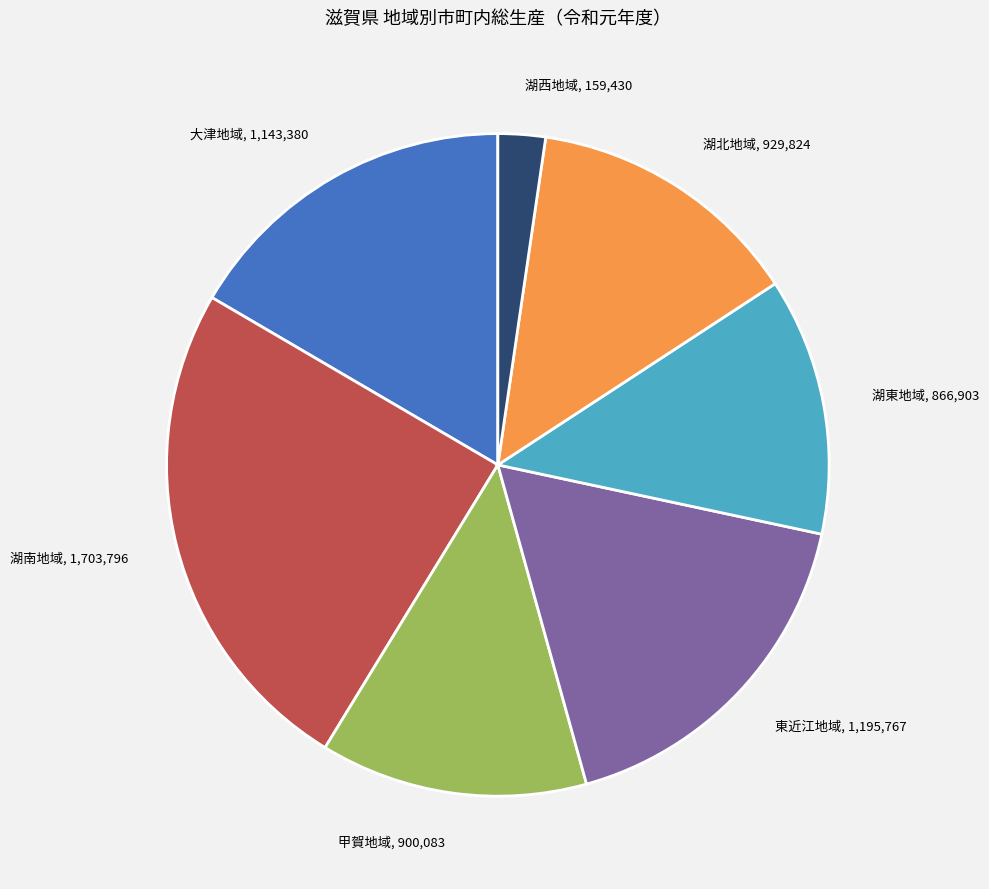

Combined, do 湖南地域 and 湖東地域 account for over 50%?

No